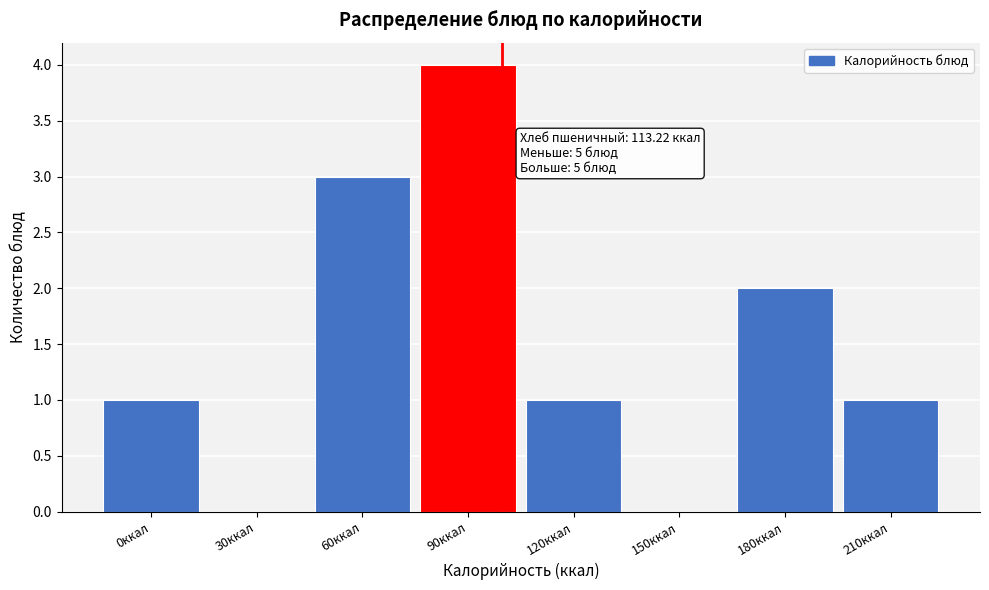

Reading left to right, list all the values displayed in this chart.

0ккал=1	30ккал=0	60ккал=3	90ккал=4	120ккал=1	150ккал=0	180ккал=2	210ккал=1